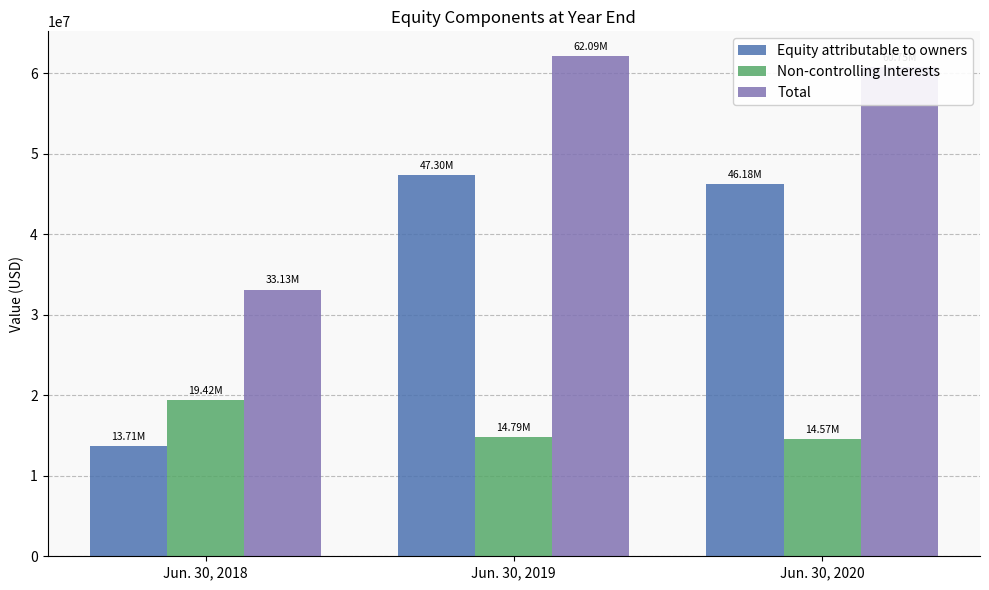

At which label does Equity attributable to owners reach its peak?

Jun. 30, 2019